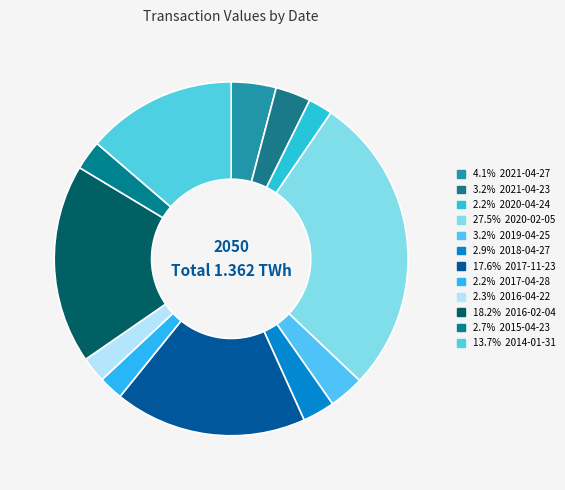

How many segments does this pie chart have?

12